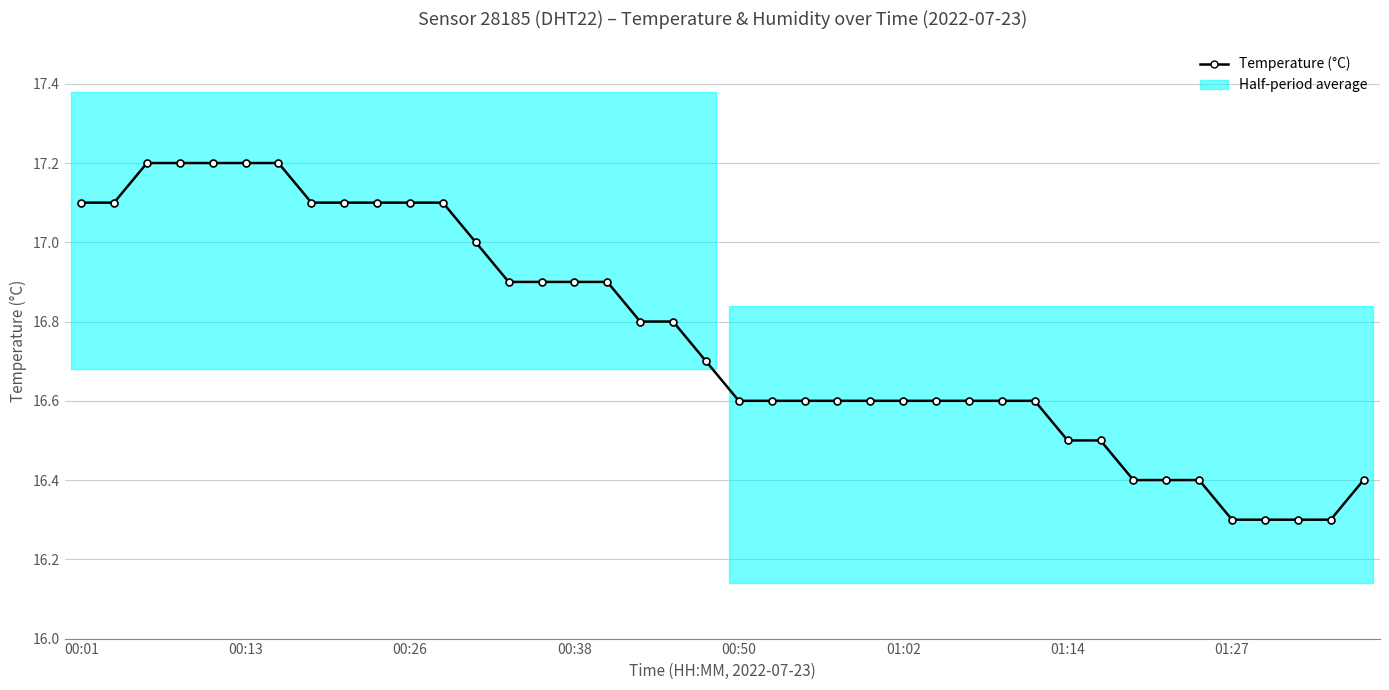

Rank the categories by value from lowest to highest.

35, 36, 37, 38, 32, 33, 34, 39, 30, 31, 20, 21, 22, 23, 24, 25, 26, 27, 28, 29, 19, 17, 18, 13, 14, 15, 16, 12, 00:01, 00:13, 01:27, 8, 9, 10, 11, 00:26, 00:38, 00:50, 01:02, 01:14